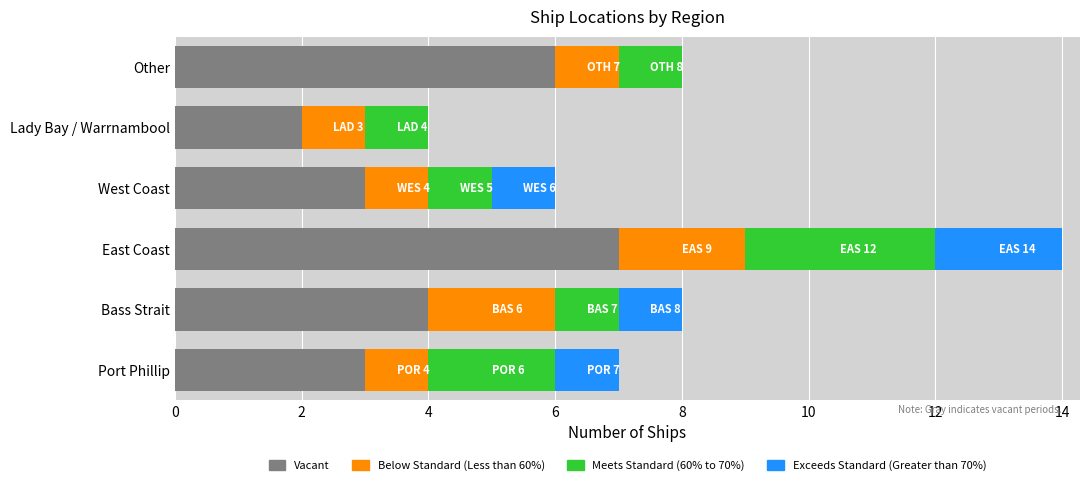

What are all the series names shown in the legend?

Vacant, Below Standard (Less than 60%), Meets Standard (60% to 70%), Exceeds Standard (Greater than 70%)